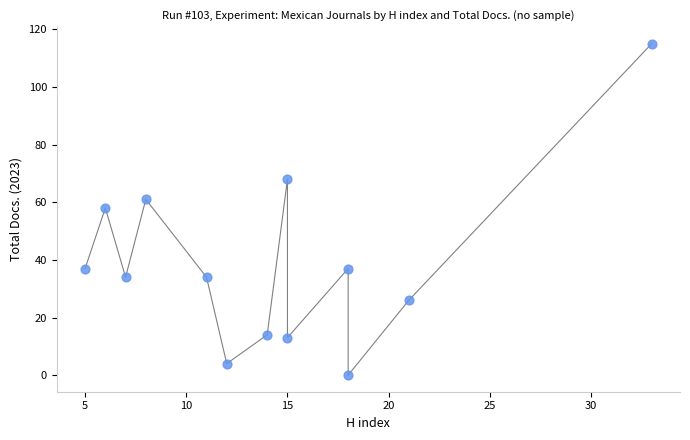

What is the range of Y values (max minus min)?

115